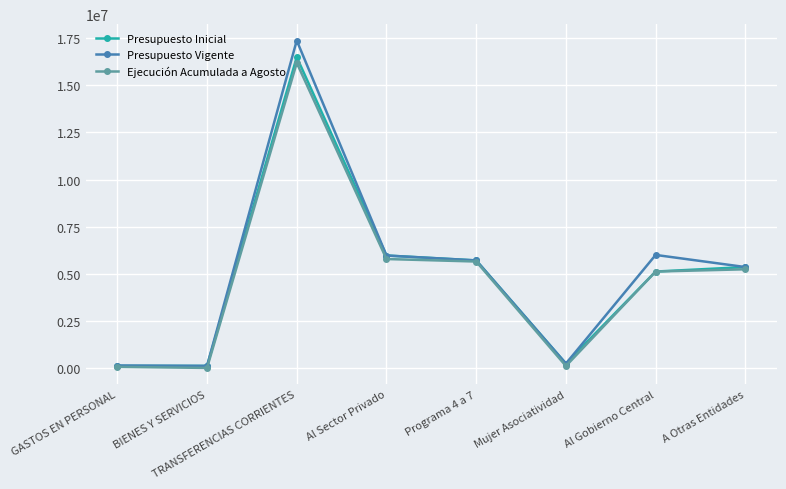

In Presupuesto Vigente, how many points are lower than both neighbors (excluding endpoints)?

2